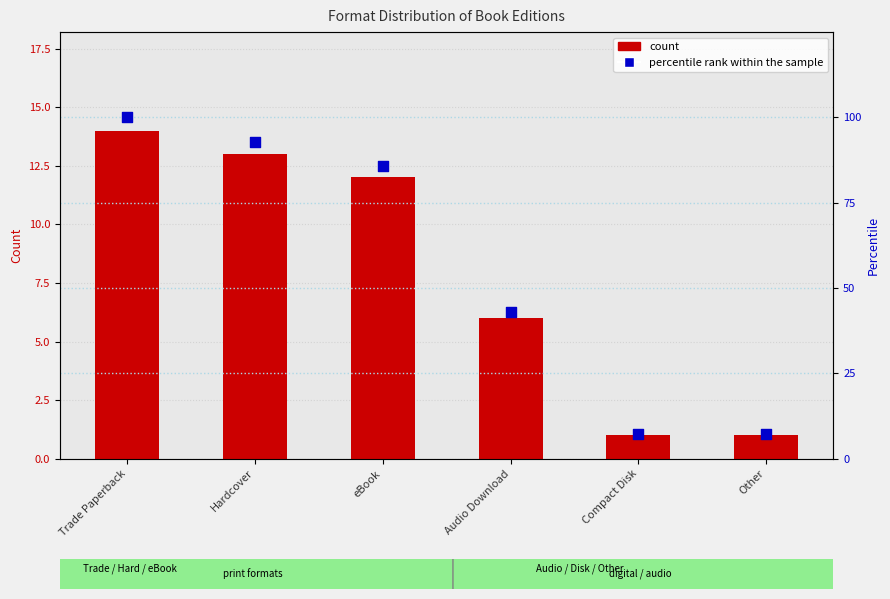

At how many categories does at least one series exceed 95?

1